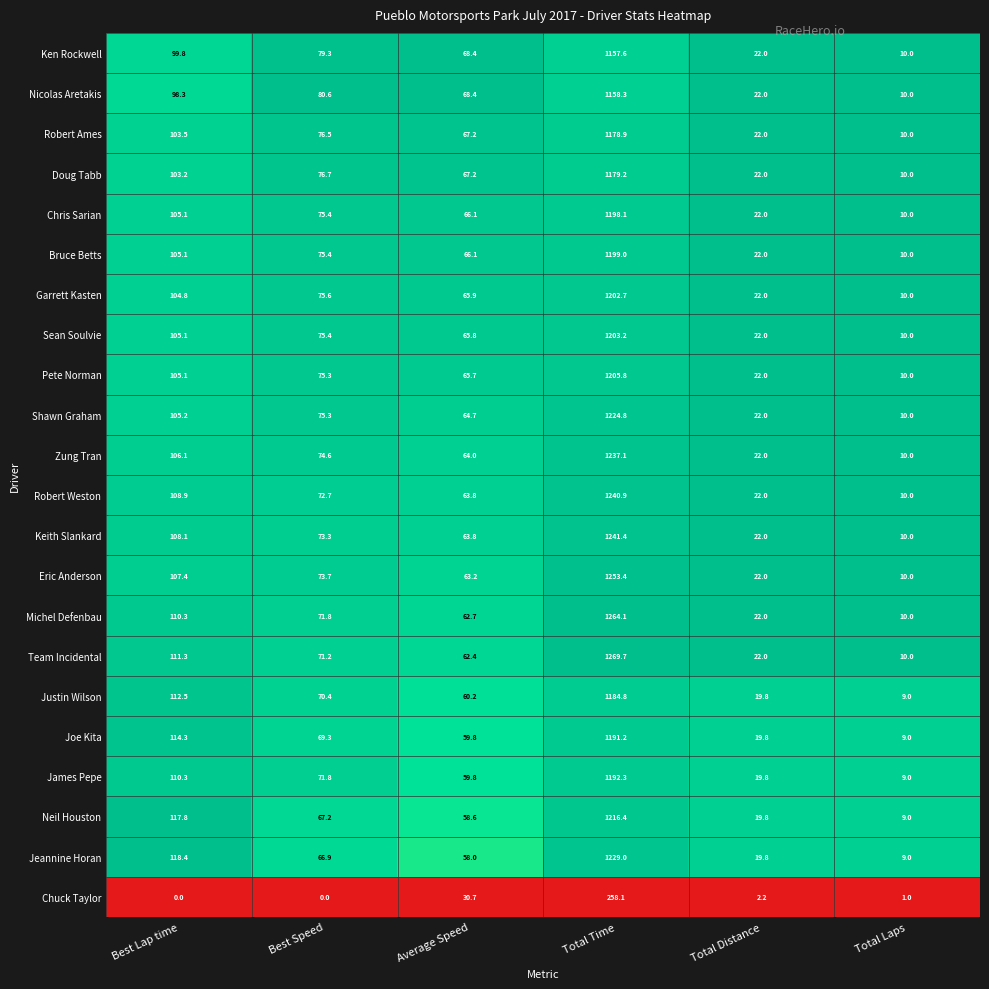

Which category has the highest value across all series?

Total Time